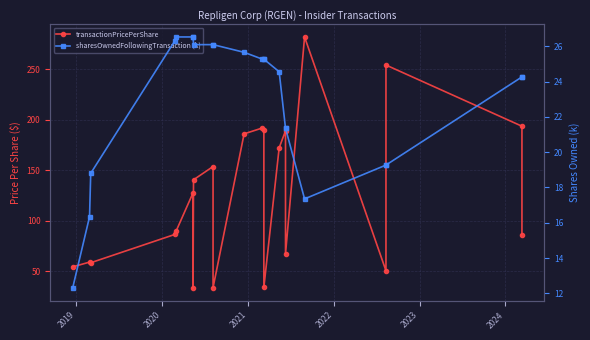

Does the chart have visible grid lines?

Yes